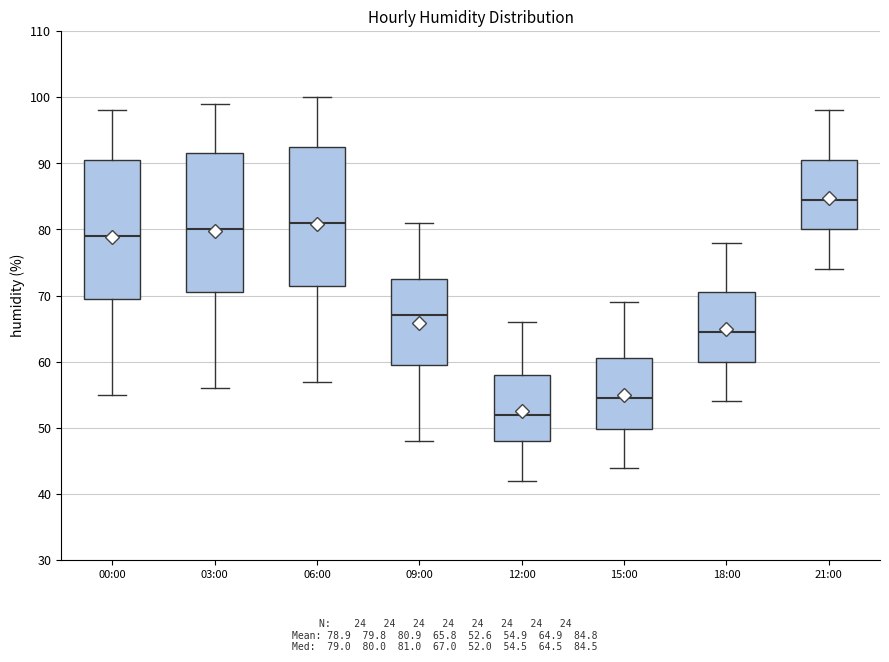

Reading left to right, read every box against the y-axis: the position of its median line, the range the box covers, and the ends of its whiskers. The values are not printed on the chart, so give them approximately, as read against the axis.

00:00: median 79, box 70 to 91, whiskers 55 to 98
03:00: median 80, box 71 to 92, whiskers 56 to 99
06:00: median 81, box 72 to 93, whiskers 57 to 100
09:00: median 67, box 60 to 73, whiskers 48 to 81
12:00: median 52, box 48 to 58, whiskers 42 to 66
15:00: median 55, box 50 to 61, whiskers 44 to 69
18:00: median 65, box 60 to 71, whiskers 54 to 78
21:00: median 85, box 80 to 91, whiskers 74 to 98